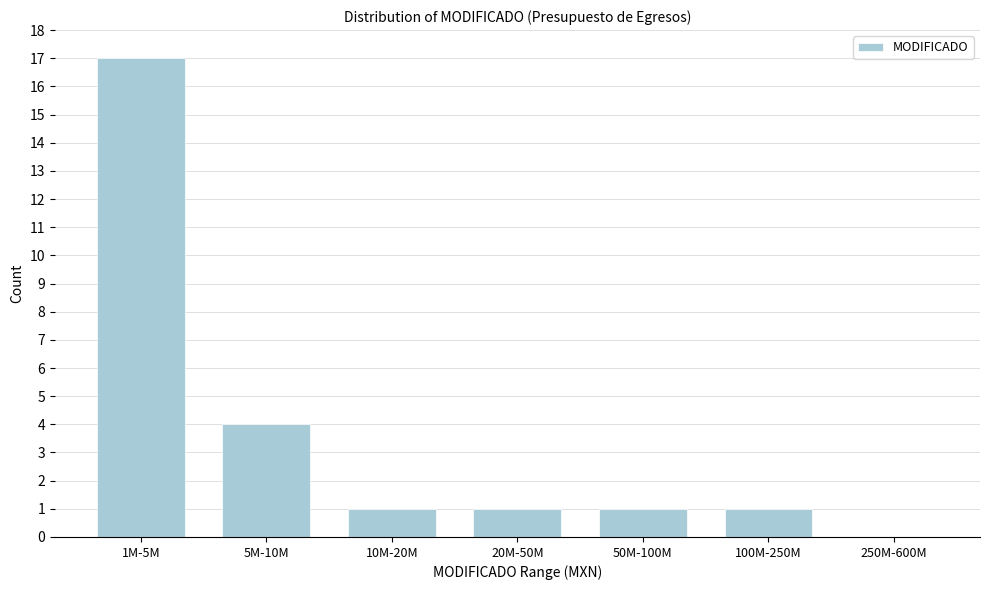

Reading left to right, list all the values displayed in this chart.

1M-5M=17	5M-10M=4	10M-20M=1	20M-50M=1	50M-100M=1	100M-250M=1	250M-600M=0